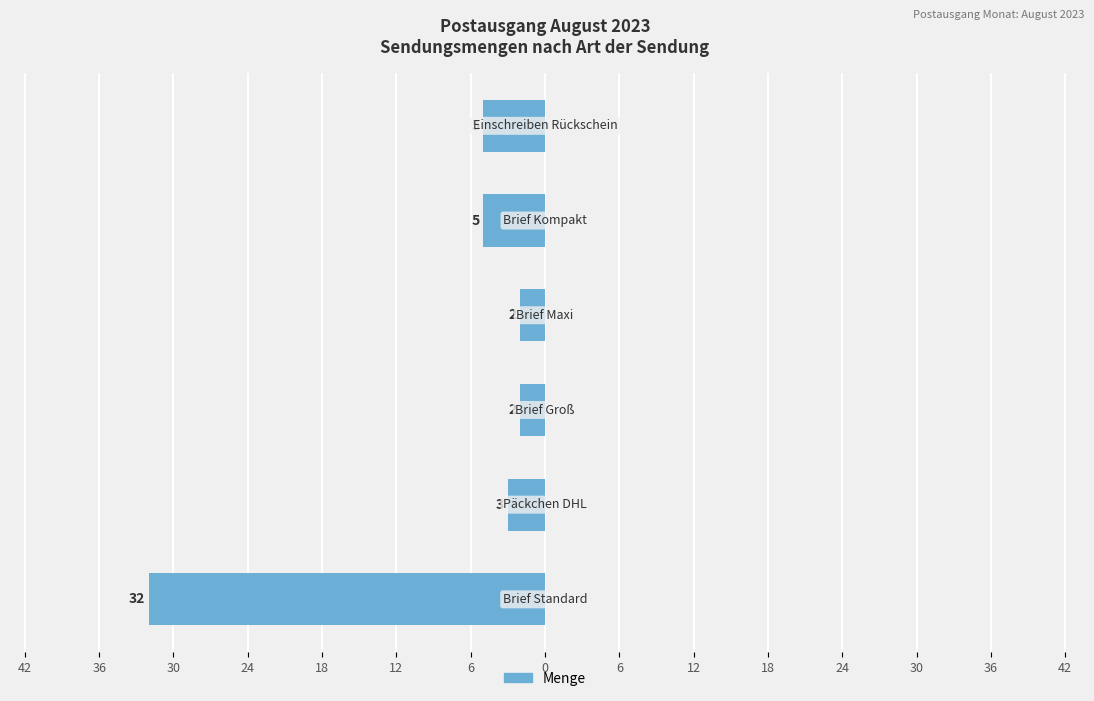

How many bars are there in total?

6